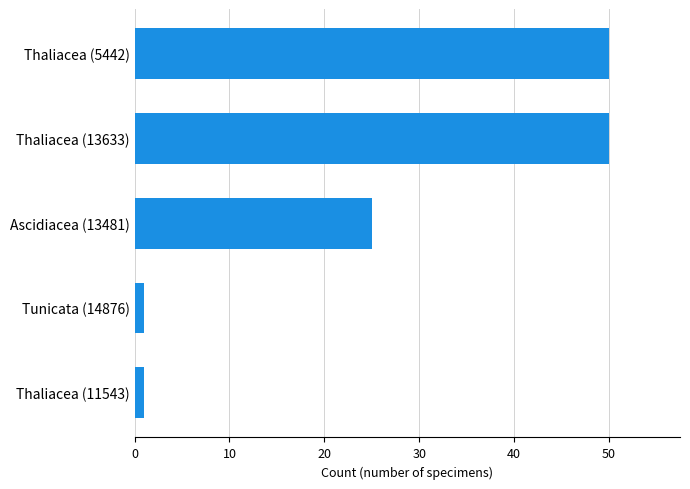

What is the maximum value shown in the chart?

50